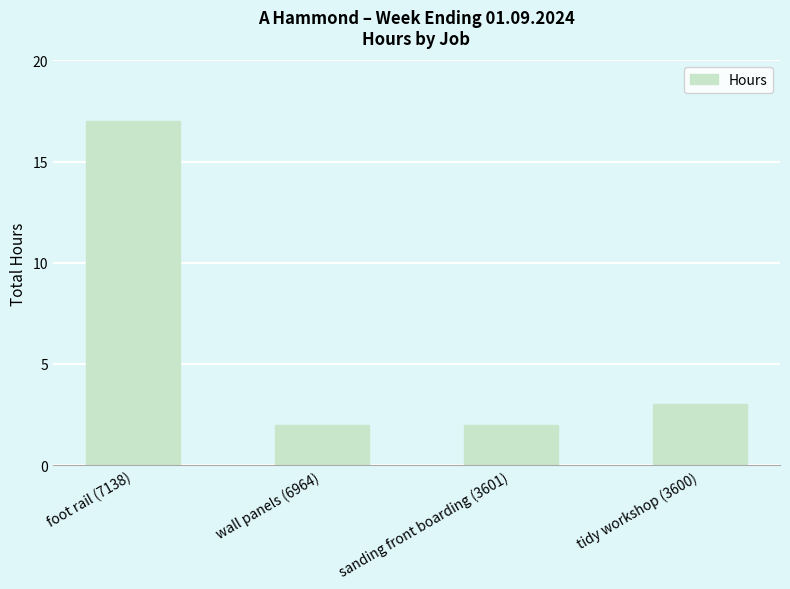

What is the label of the 1st bar from the left?

foot rail (7138)